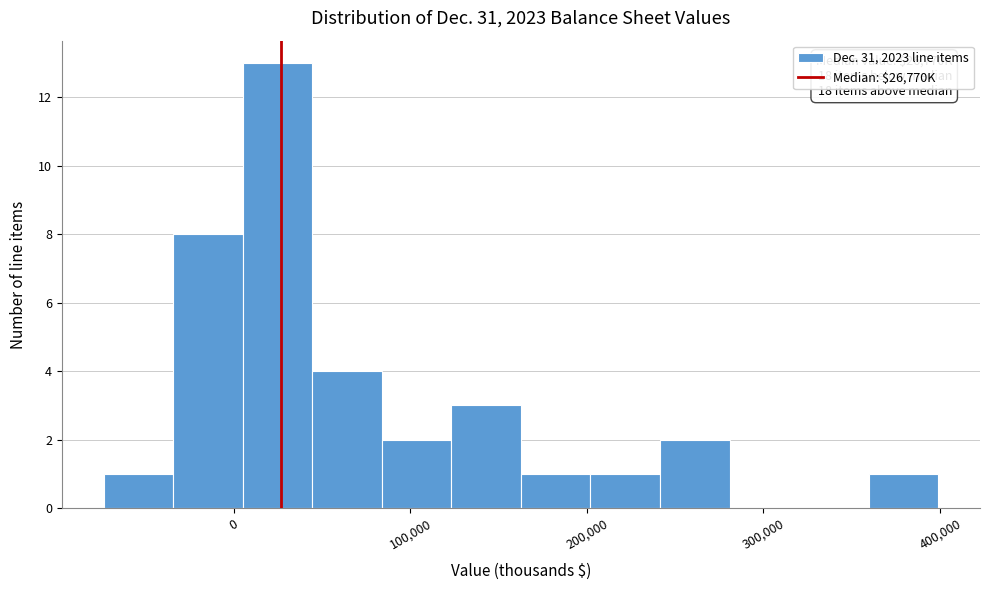

Around what value on the x-axis is the tallest bar? Give the approximate position of its centre, as read against the axis.

20000